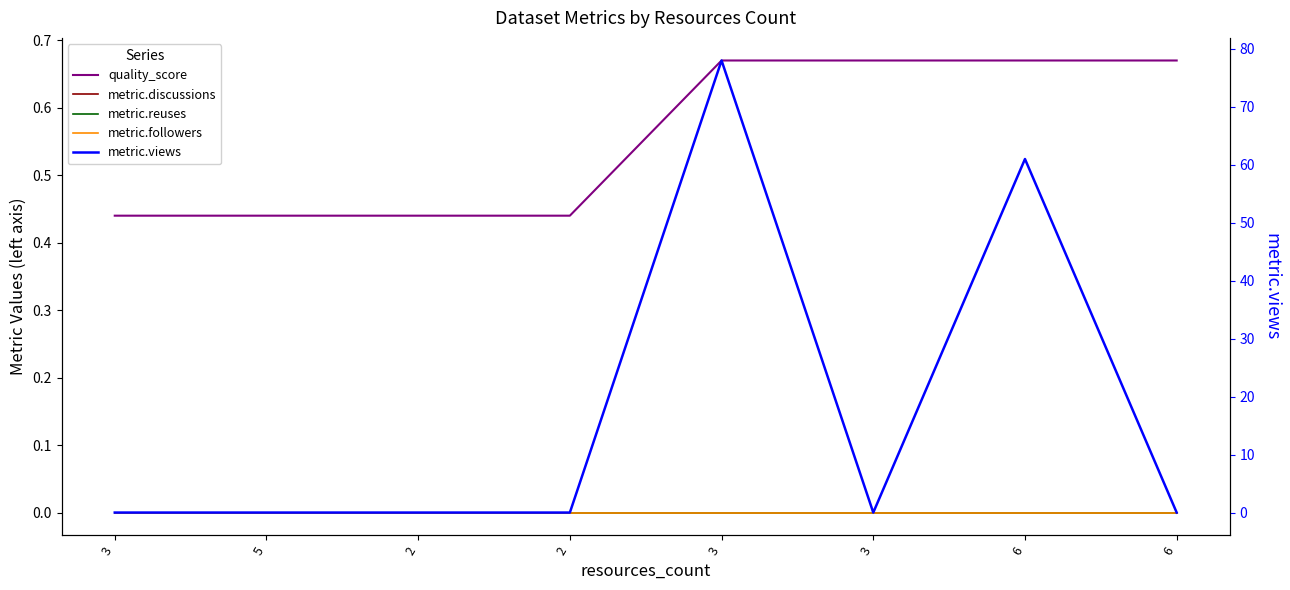

Rank the series at 3 from highest to lowest value.

quality_score, metric.discussions, metric.reuses, metric.followers, metric.views